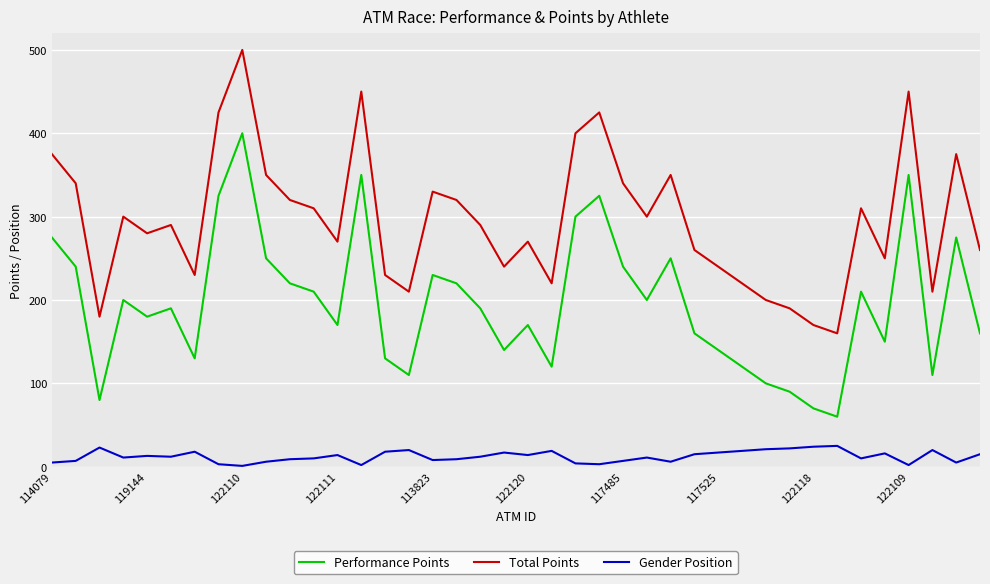

What is the highest value of the Gender Position series?

25